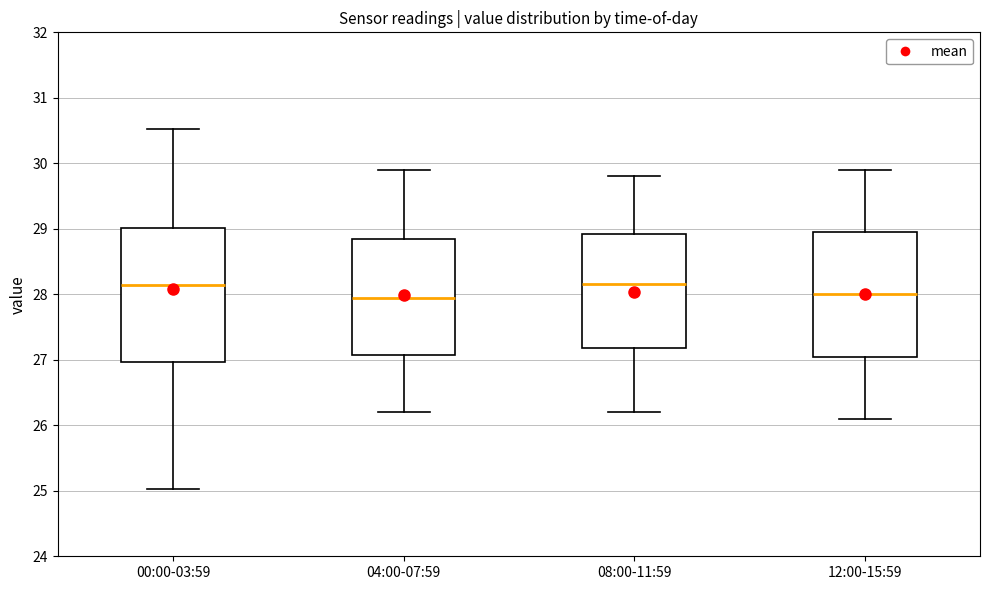

Comparing the boxes themselves (not the whiskers), which one is the tallest?

00:00-03:59